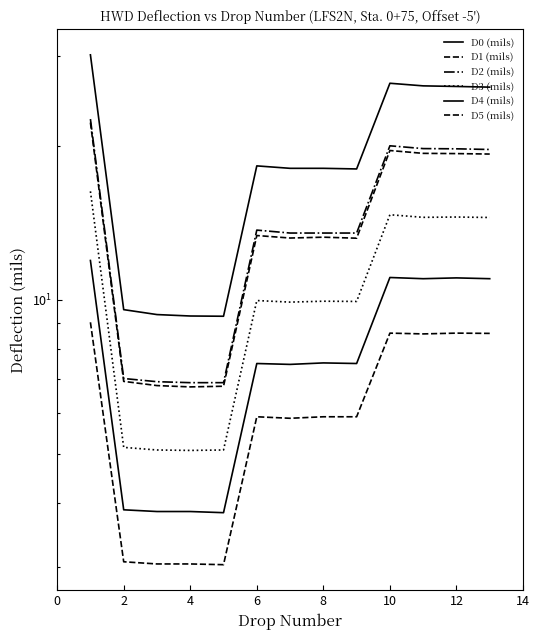

Does the chart have visible grid lines?

No